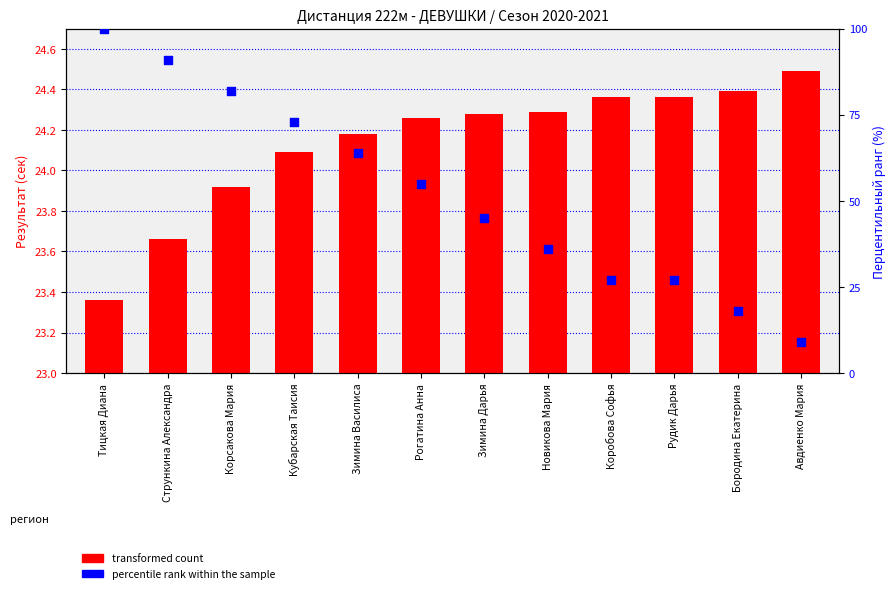

Which series has the largest total across all categories?

percentile rank within the sample